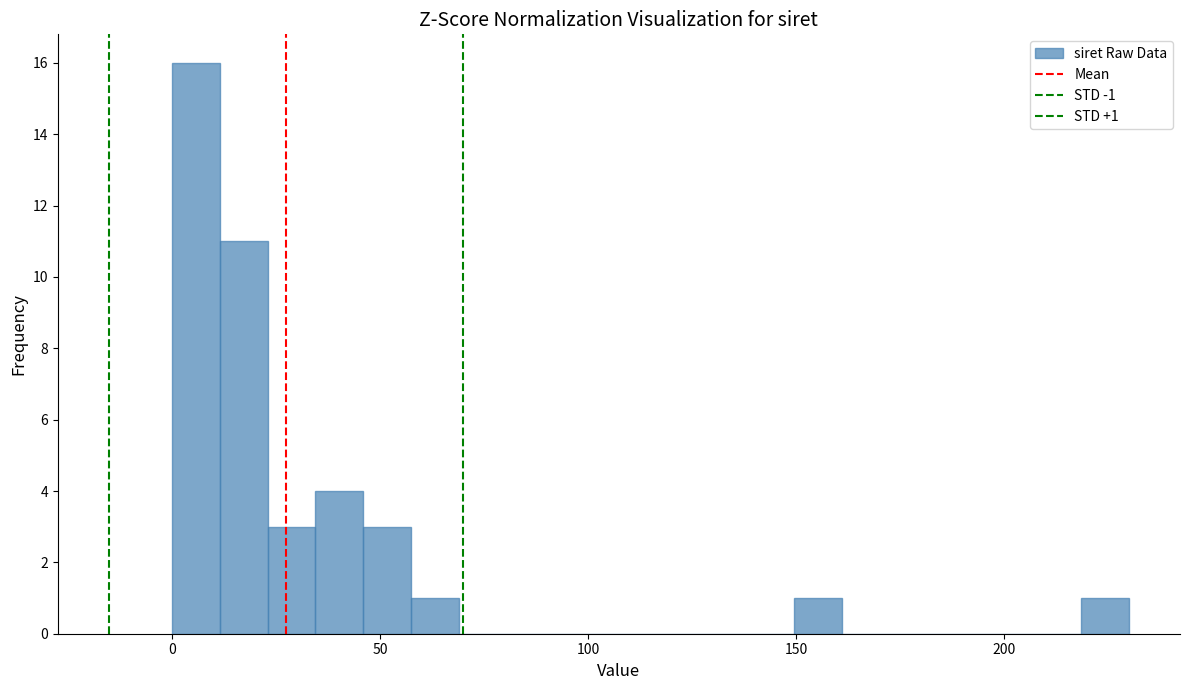

Read against the x-axis, roughly where is the centre of the tallest bar?

5